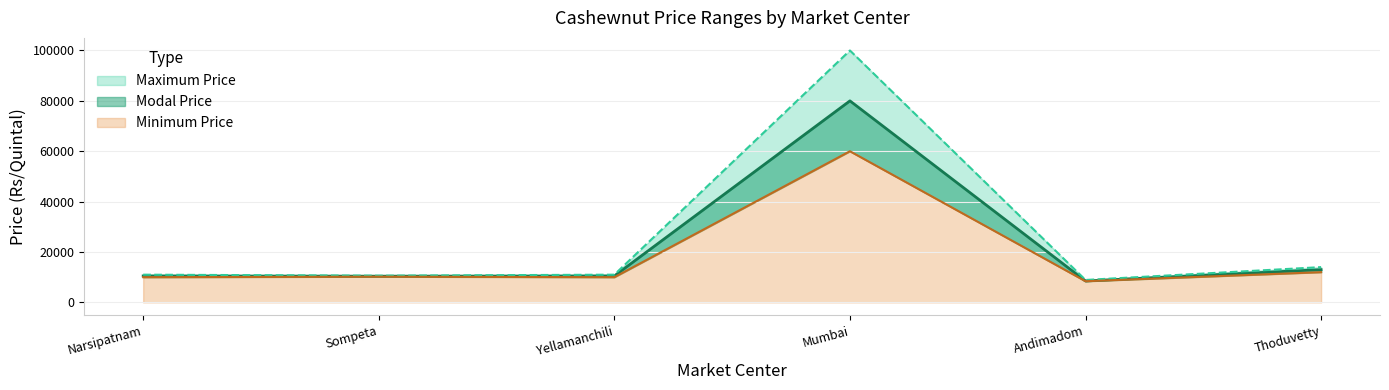

Where is the first local minimum for Modal Price?

Sompeta